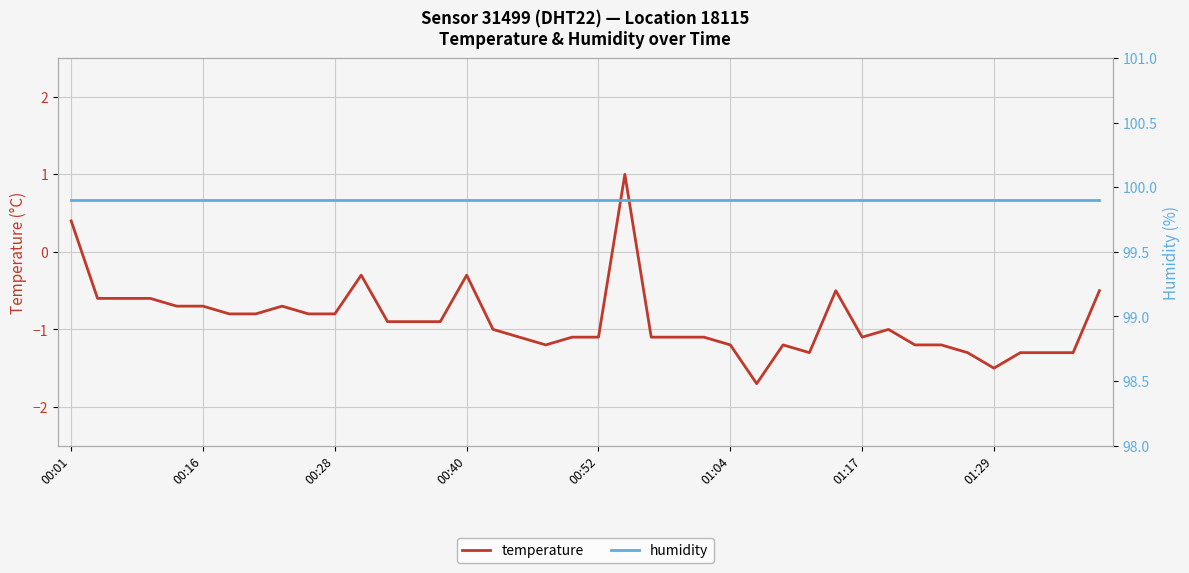

What is the value of the humidity point at the 8th from the left?

99.9